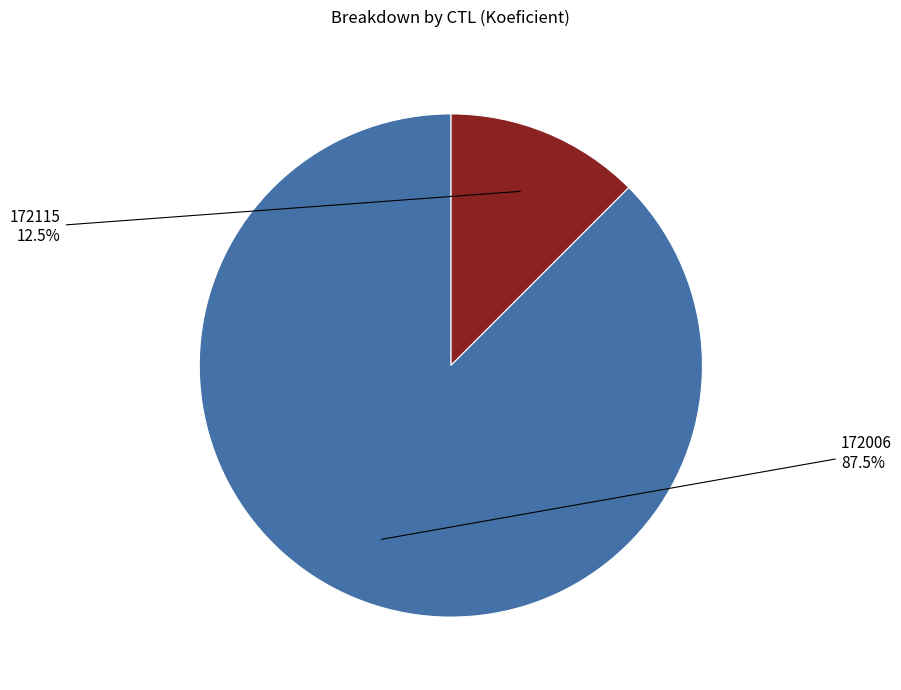

Is 172006 the majority of the pie?

Yes